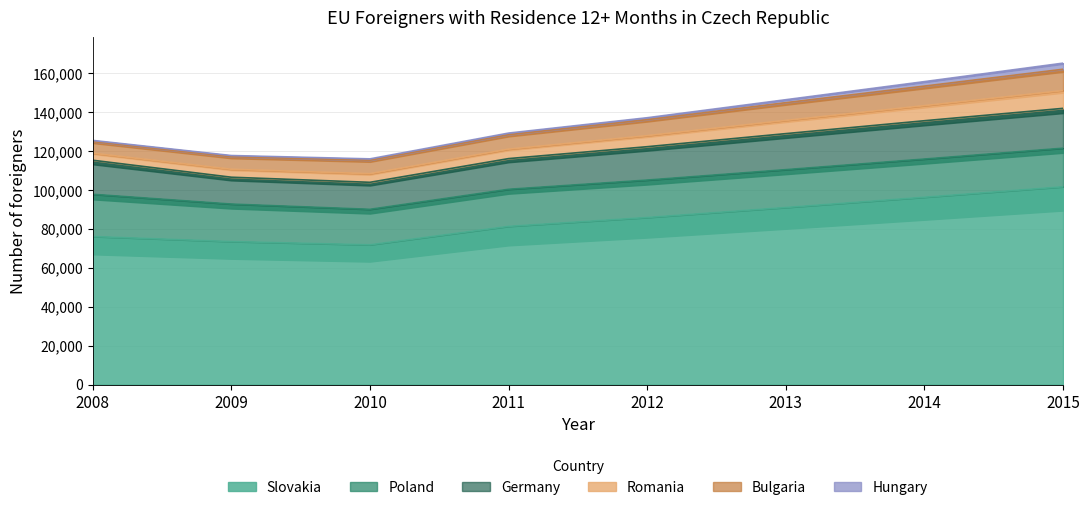

What is the value of the Germany point at the 6th from the left?

18507